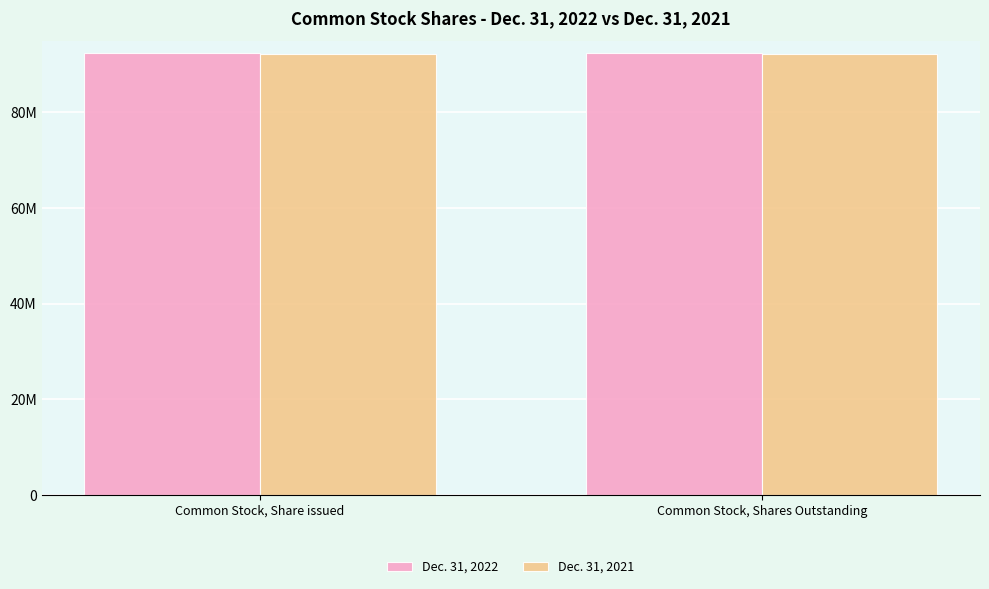

What is the maximum value shown in the chart?

92367275